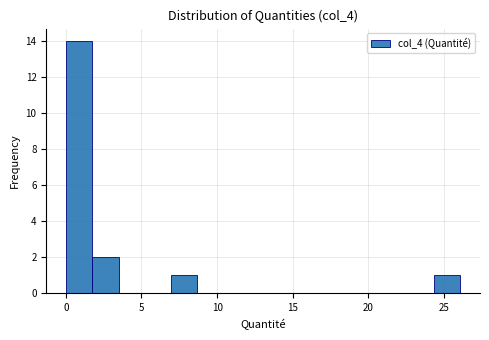

Read against the x-axis, roughly where is the centre of the tallest bar?

1.0